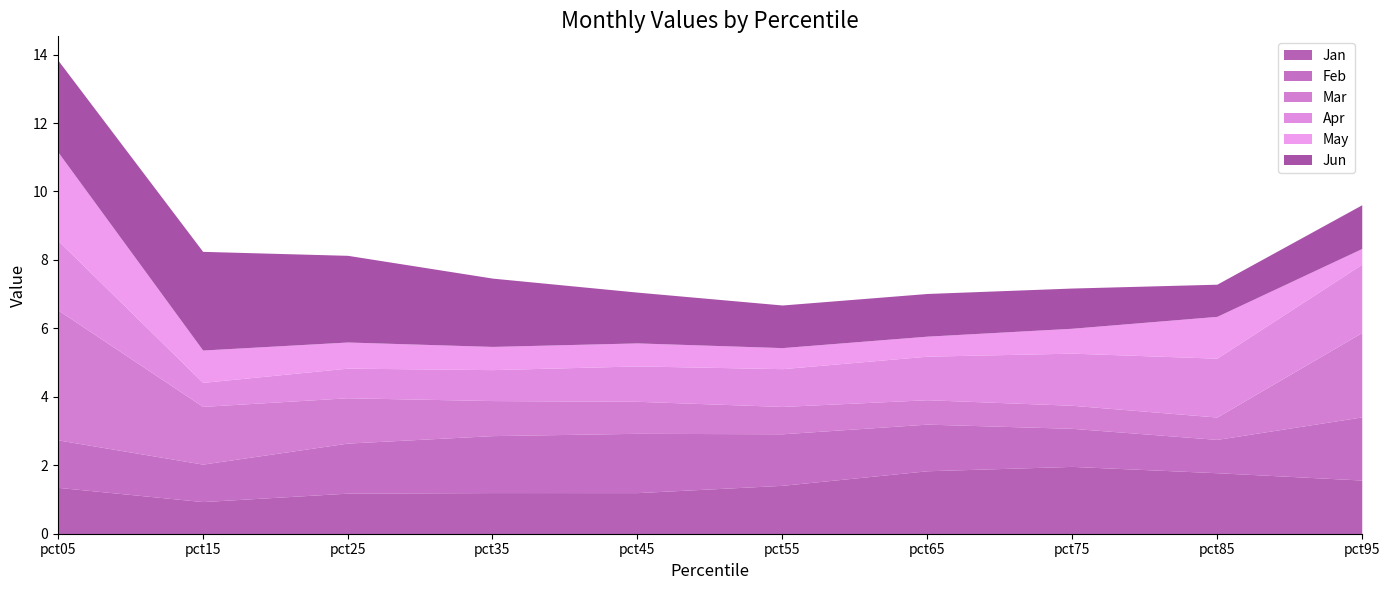

At which category does the chart reach its minimum across all series?

pct95